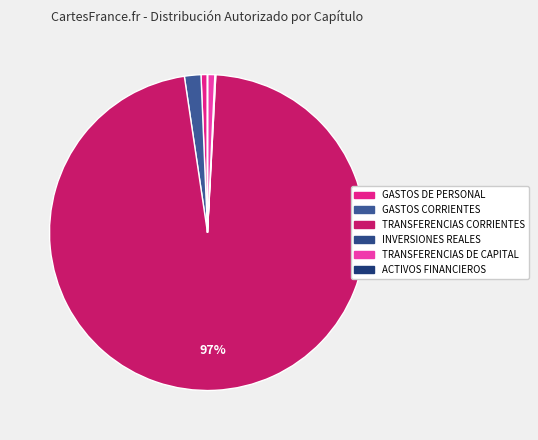

Combined, do GASTOS DE PERSONAL and TRANSFERENCIAS CORRIENTES account for over 50%?

Yes